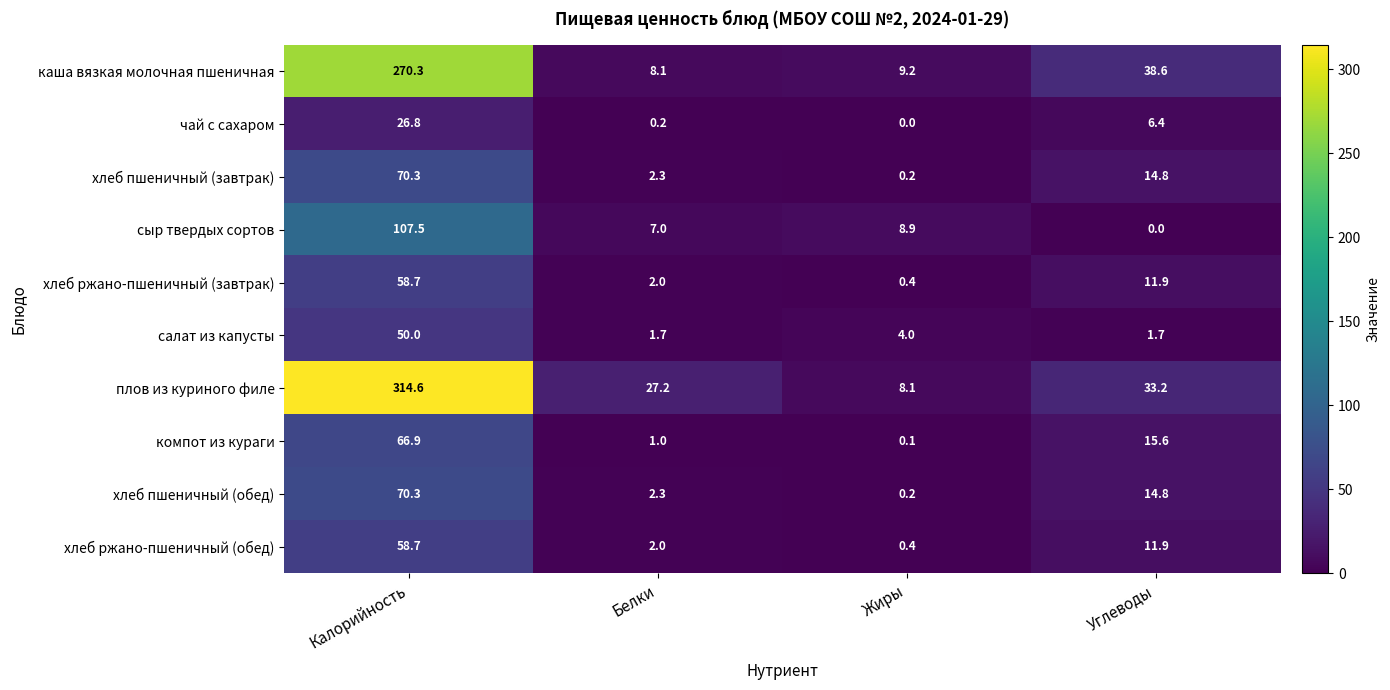

Which label corresponds to the largest value in the chart?

Калорийность